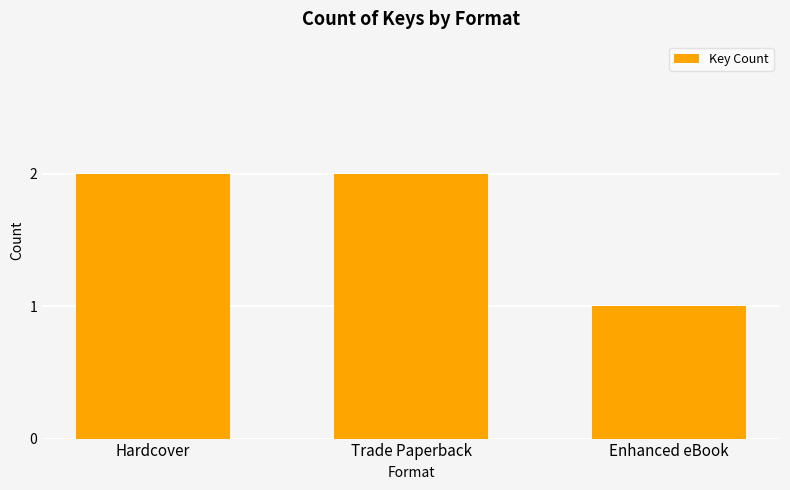

The chart shows a value of 1 at Hardcover. True or false?

False